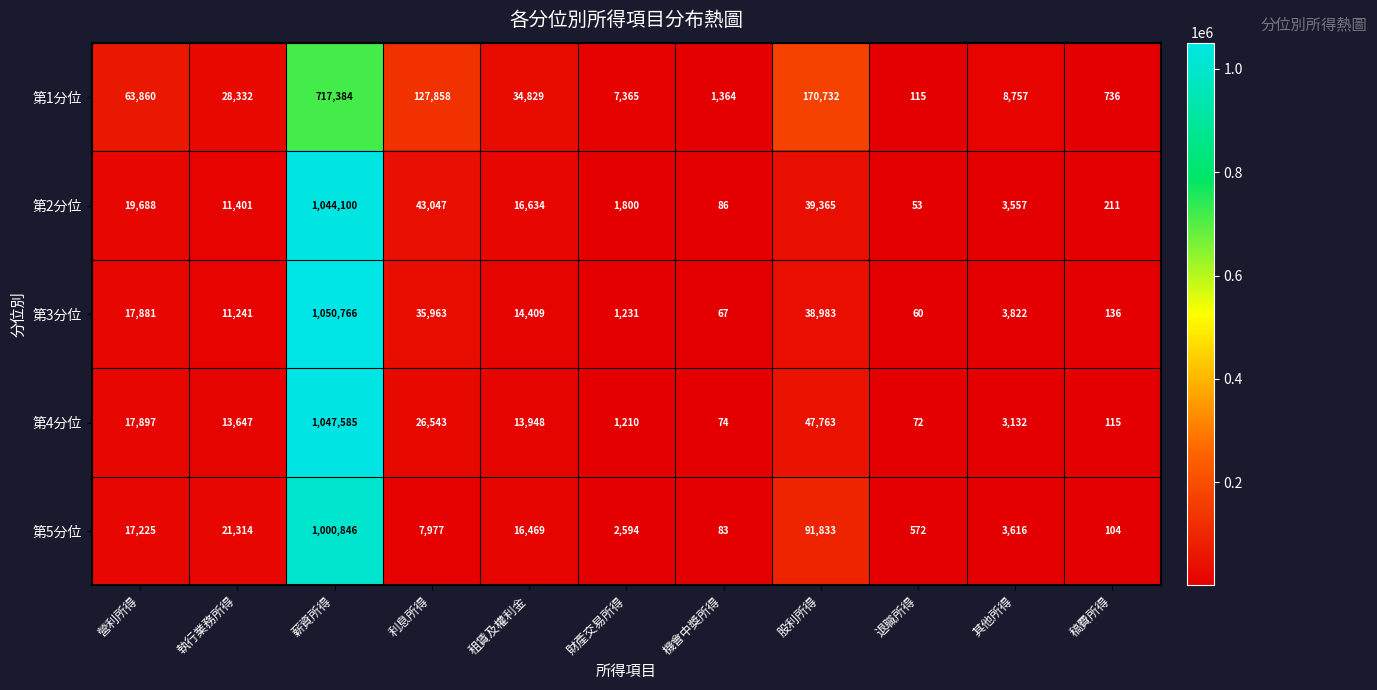

Where does the 第2分位 series first go above 11401?

營利所得